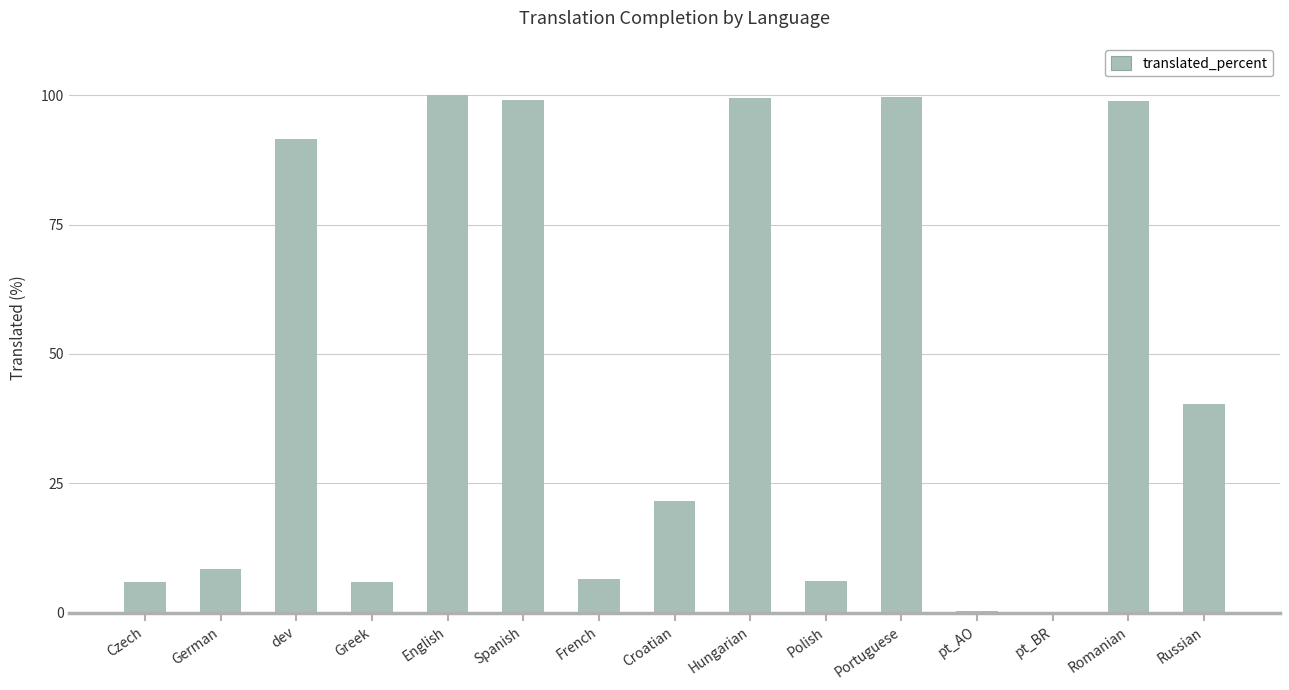

What is the average value?

45.6